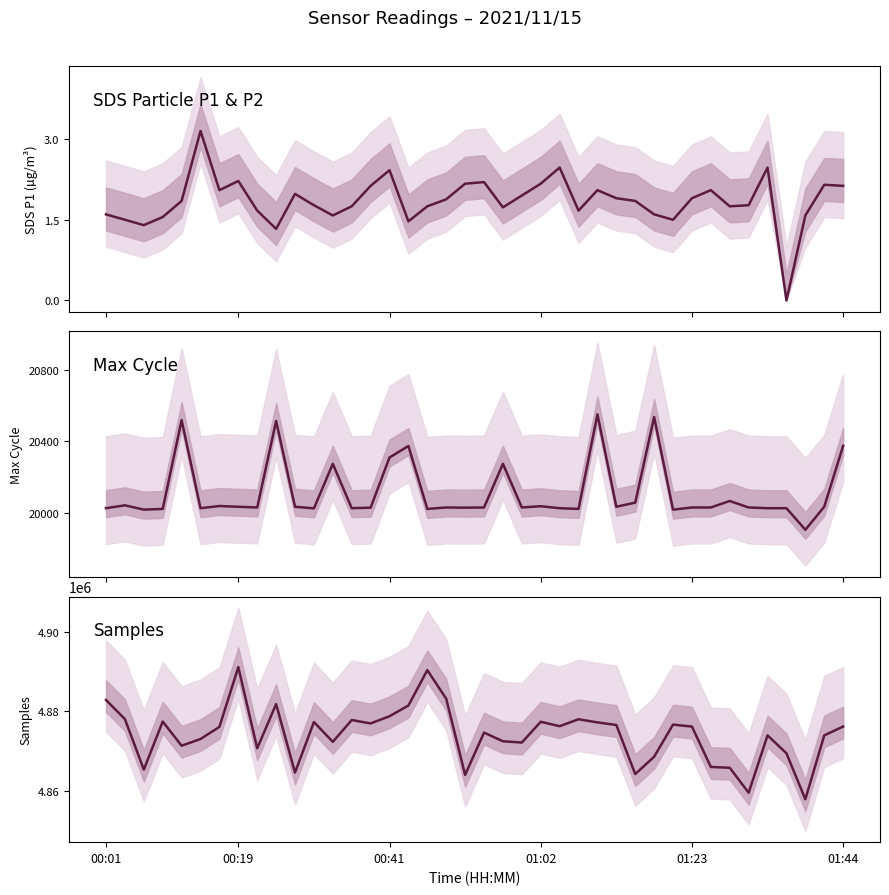

Between 32 and 35, which series saw the biggest shift?

Samples